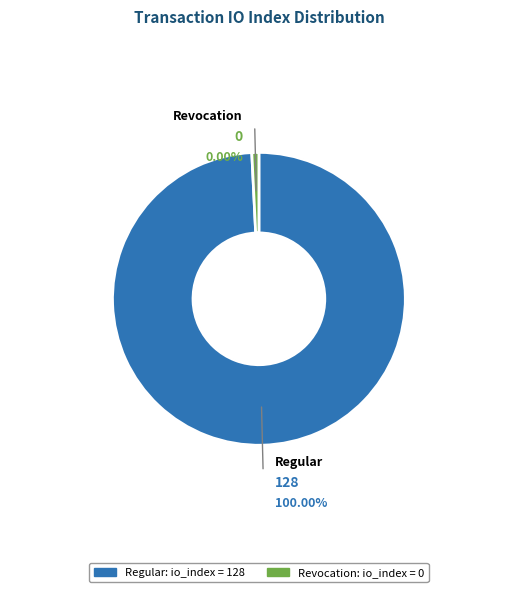

To the nearest percent, what is the difference between the largest and smallest slice percentages?

100%